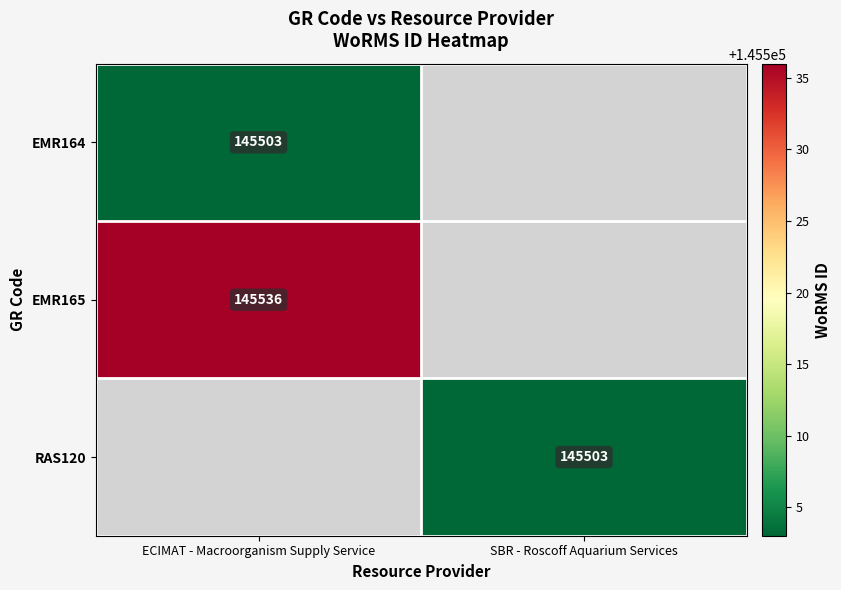

The value of EMR164 at ECIMAT - Macroorganism Supply Service is 145503. True or false?

True